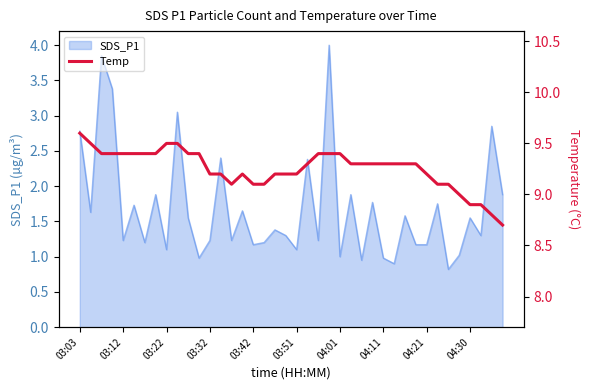

How many values are below 9?

4